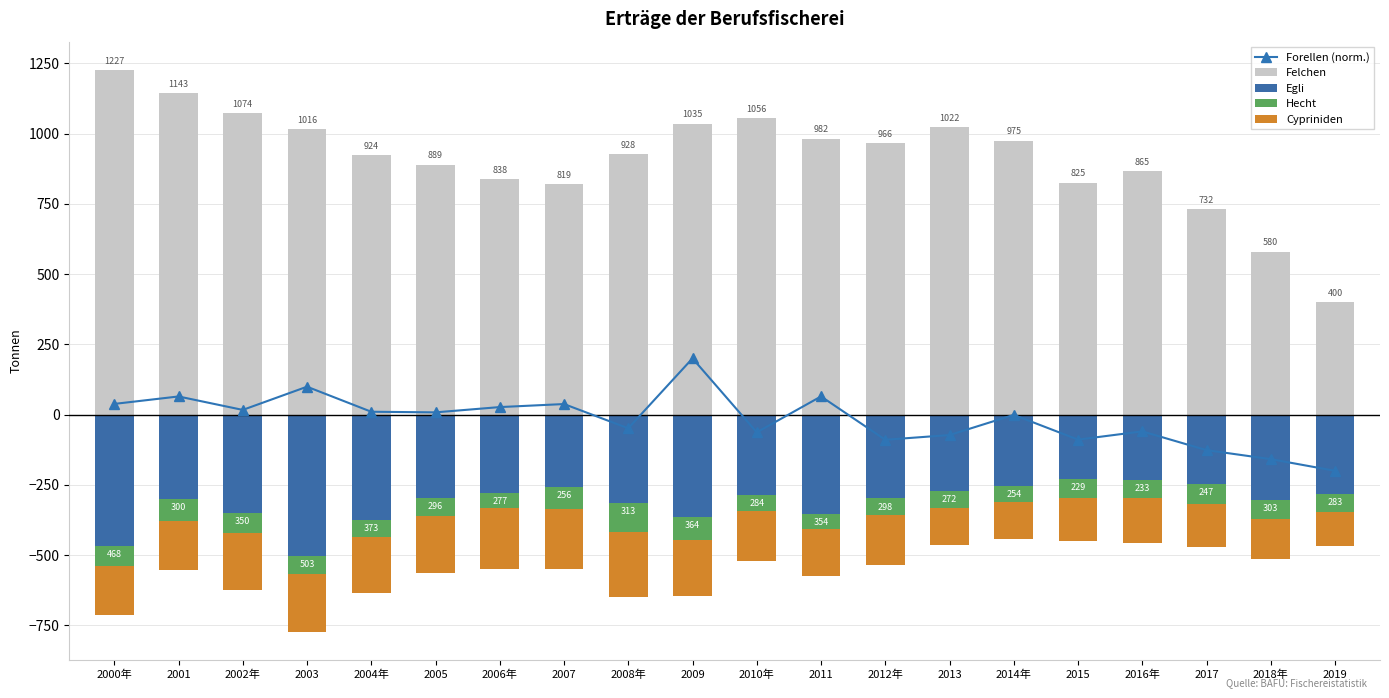

Reading right to left, extract all data points from this chart.

Forellen (norm.): -200.0	-158.5	-126.4	-59.7	-89.0	-1.1	-72.7	-89.6	64.6	-63.1	200.0	-48.8	37.5	26.7	7.9	10.1	99.2	16.7	64.5	38.0
Felchen: 399.6	579.8	731.7	864.9	825.5	974.6	1022.3	965.7	981.7	1055.8	1035.2	927.8	818.9	838.4	889.2	923.8	1016.2	1073.9	1143.2	1226.7
Egli: -283.4	-303.2	-247.1	-233.0	-228.6	-254.3	-271.8	-297.9	-354.3	-284.5	-363.9	-313.1	-256.1	-277.4	-296.1	-373.5	-502.5	-349.8	-300.2	-468.4
Hecht: -63.7	-67.1	-72.3	-64.5	-68.1	-56.8	-60.2	-58.7	-52.0	-58.1	-81.5	-105.7	-81.3	-56.0	-63.6	-61.6	-64.7	-69.8	-77.0	-71.7
Cypriniden: -121.6	-142.1	-152.1	-158.9	-154.0	-129.7	-131.4	-177.8	-167.8	-178.9	-201.0	-231.5	-213.0	-217.0	-203.6	-198.6	-205.5	-203.9	-176.9	-171.9